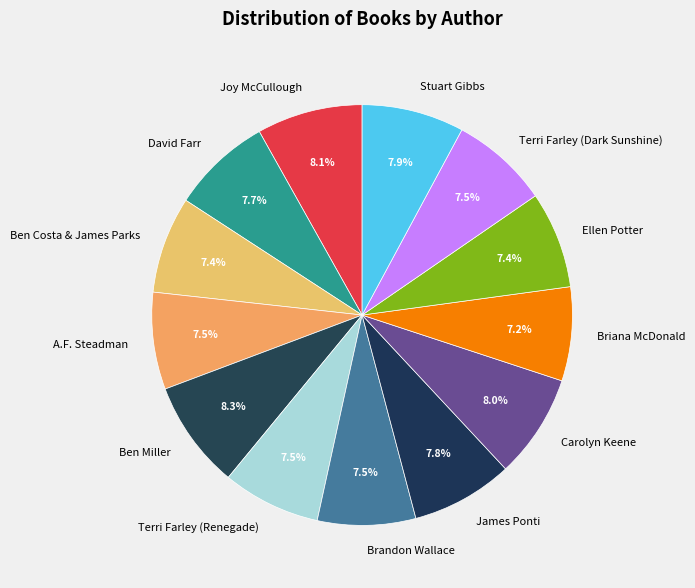

The Ben Miller slice represents 8% of the pie. True or false?

True